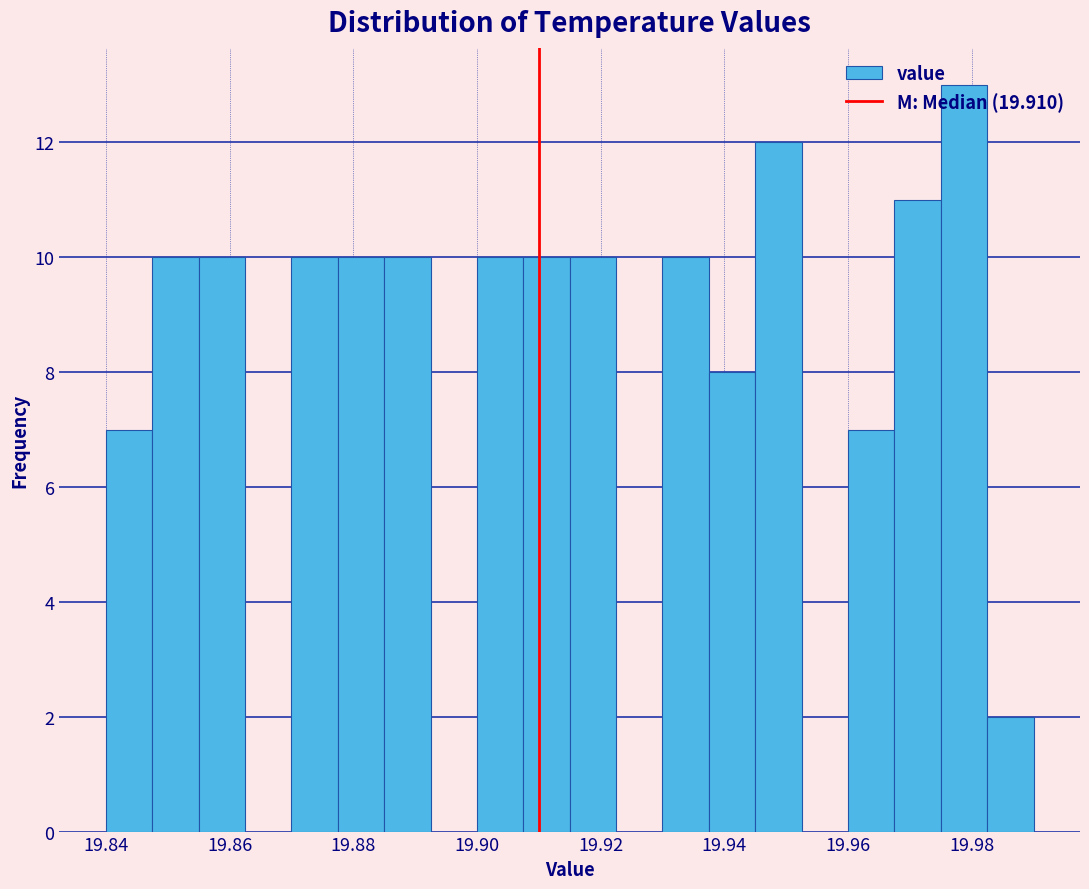

Read against the x-axis, roughly where is the centre of the tallest bar?

19.978